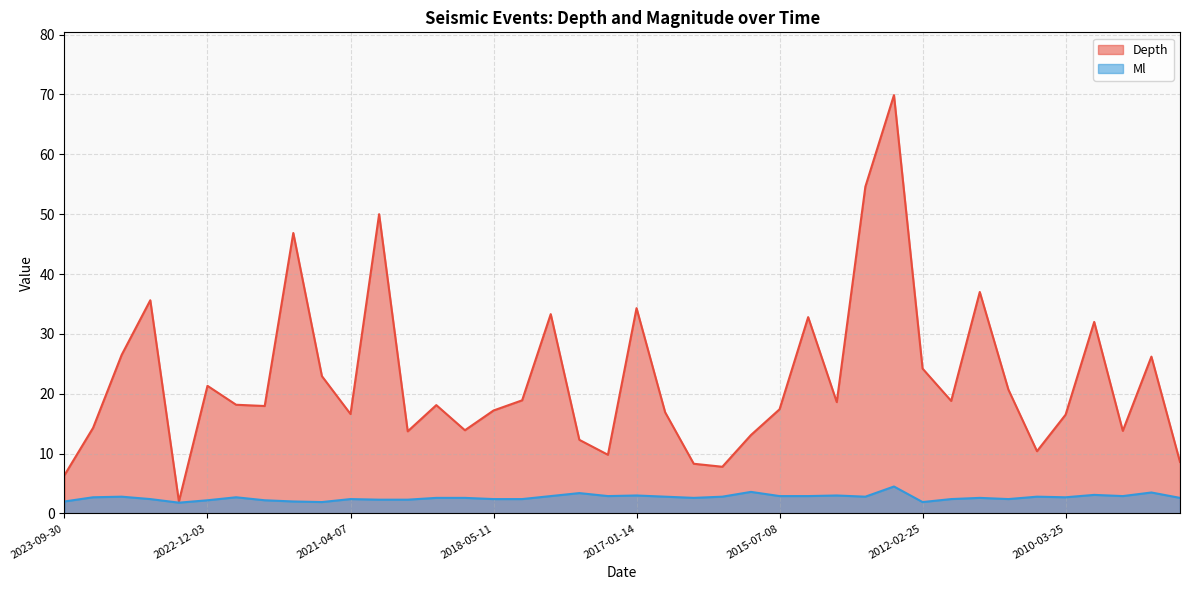

What is the smallest value displayed?

1.8